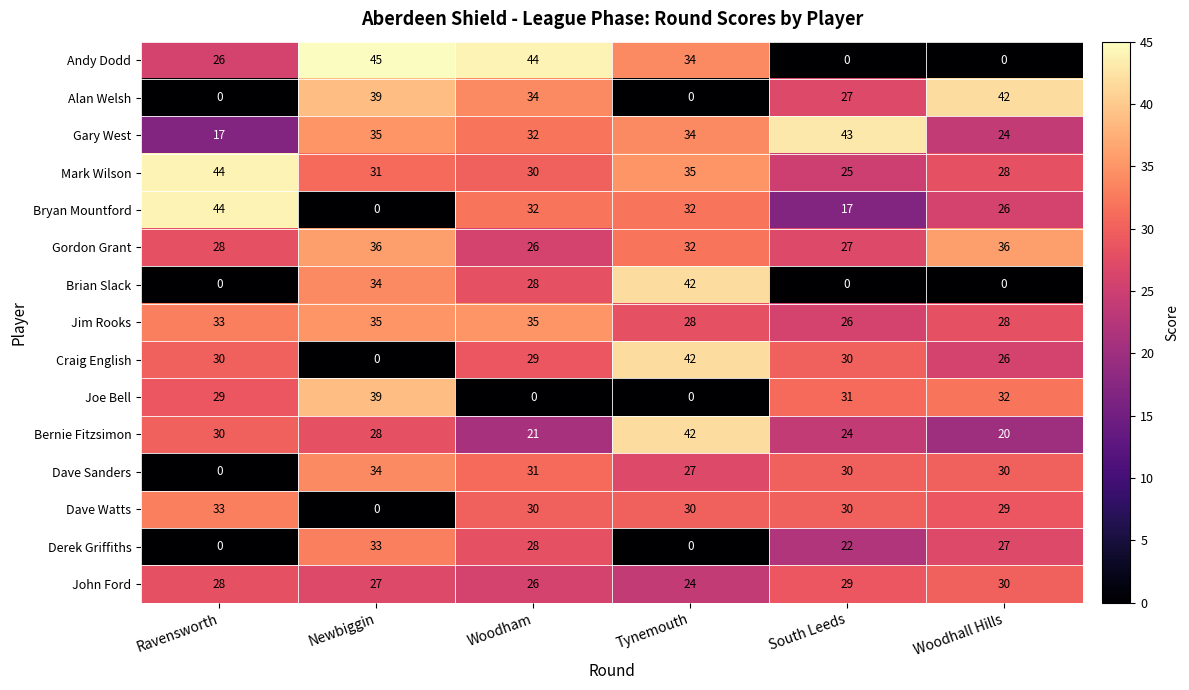

At how many categories does at least one series exceed 14?

6